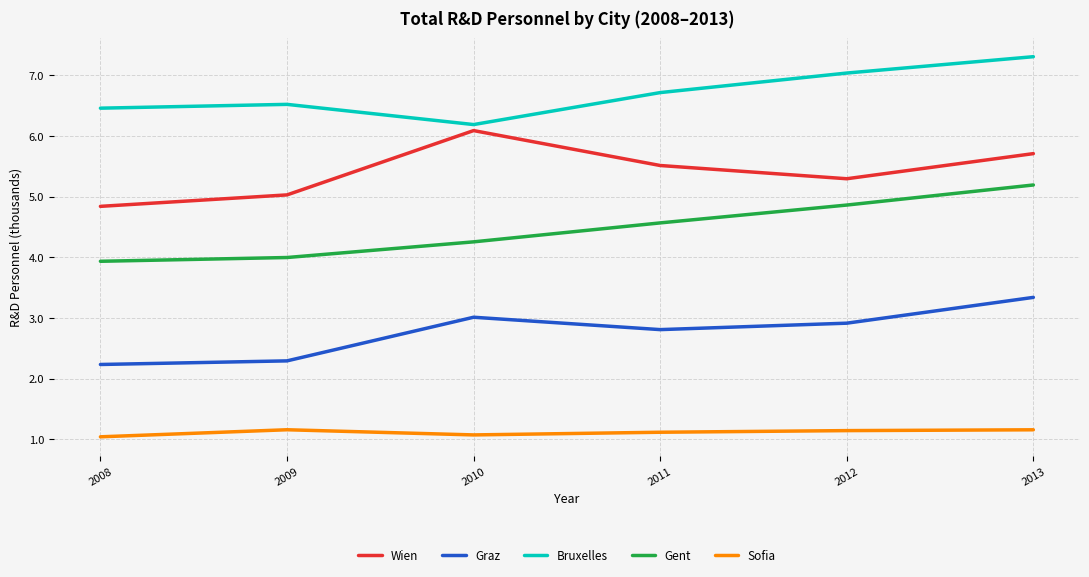

What is the minimum value shown in the chart?

1.0